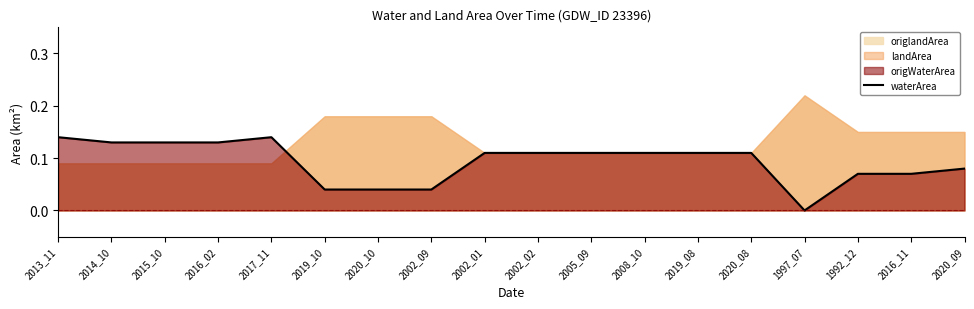

What is the label of the 7th point from the right?

2008_10